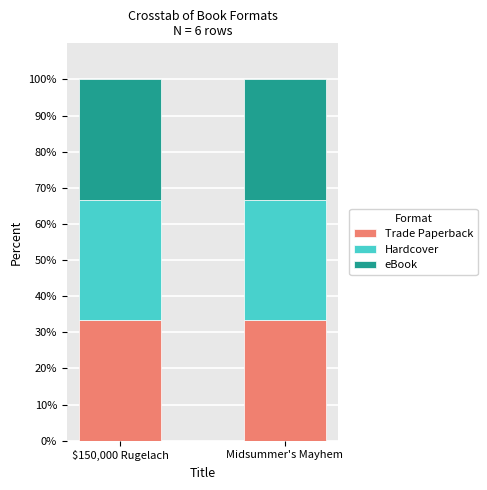

Count the number of categories in the chart.

2